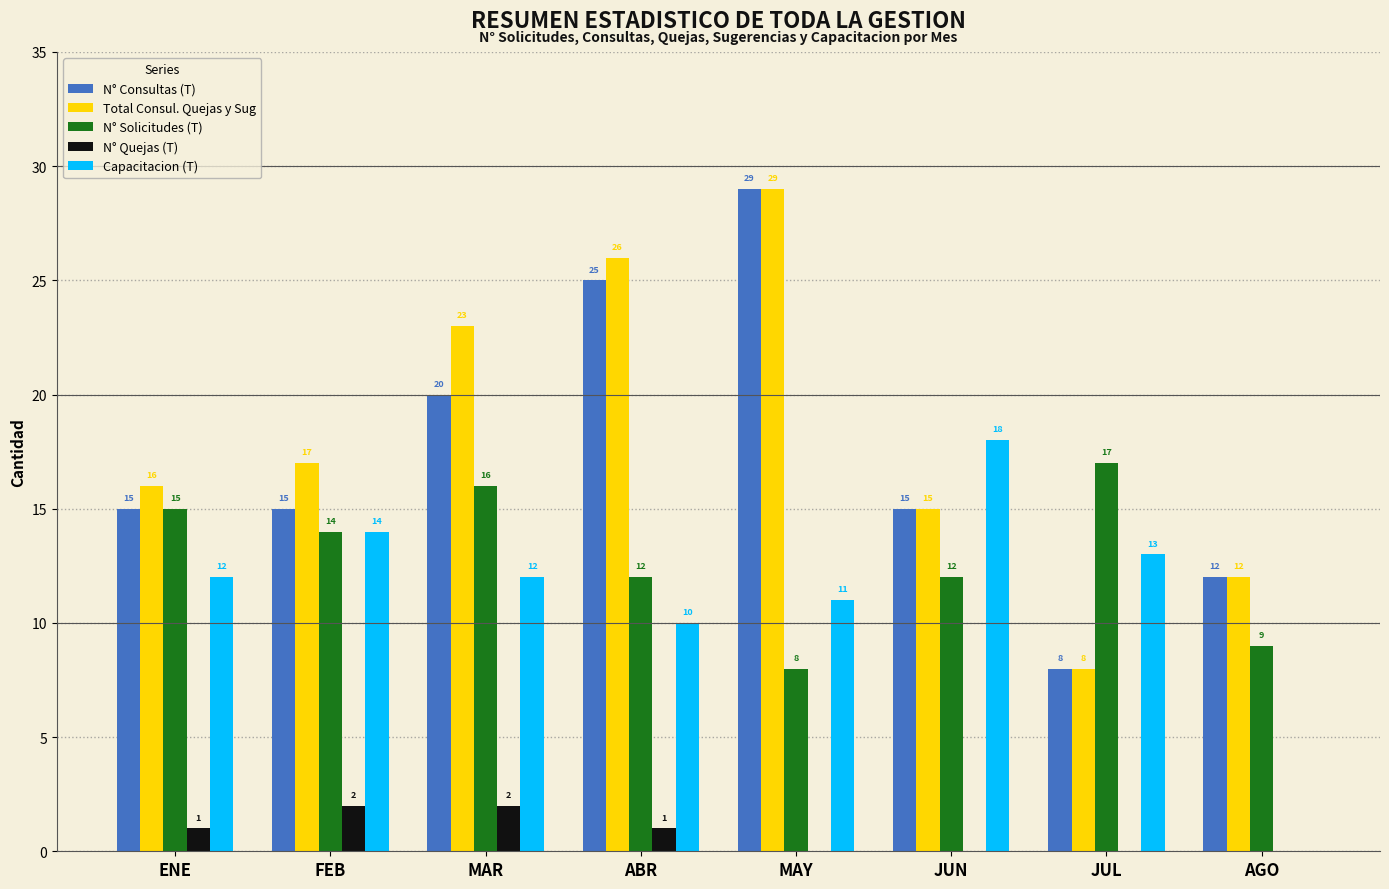

At which category is the sum across all series the highest?

MAY